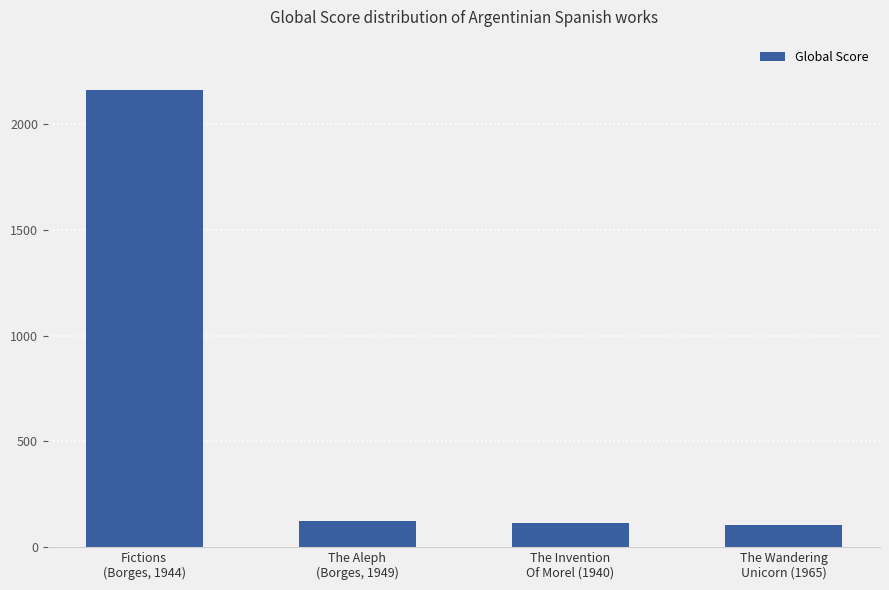

What is the smallest value displayed?

102